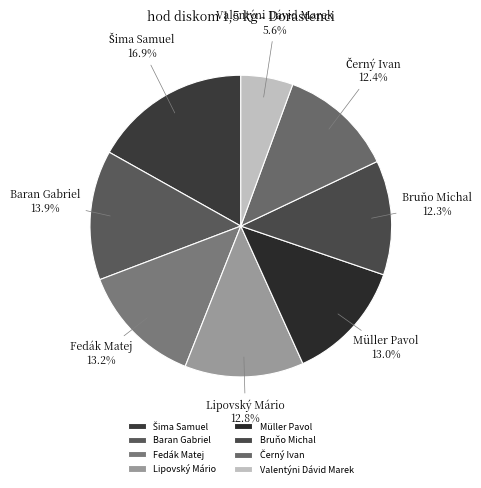

Is there a majority slice in this chart?

No